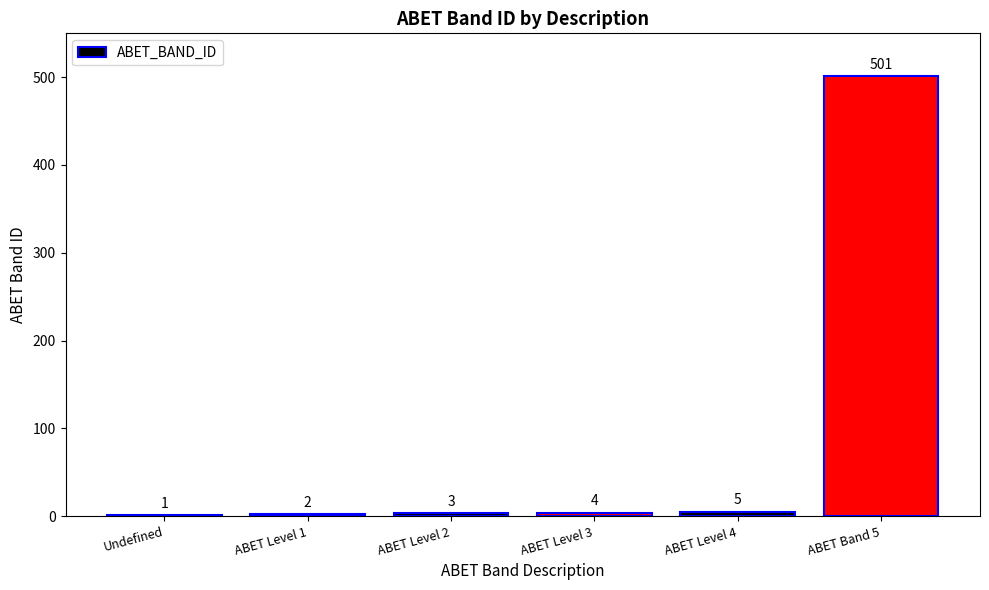

What is the average value?

86